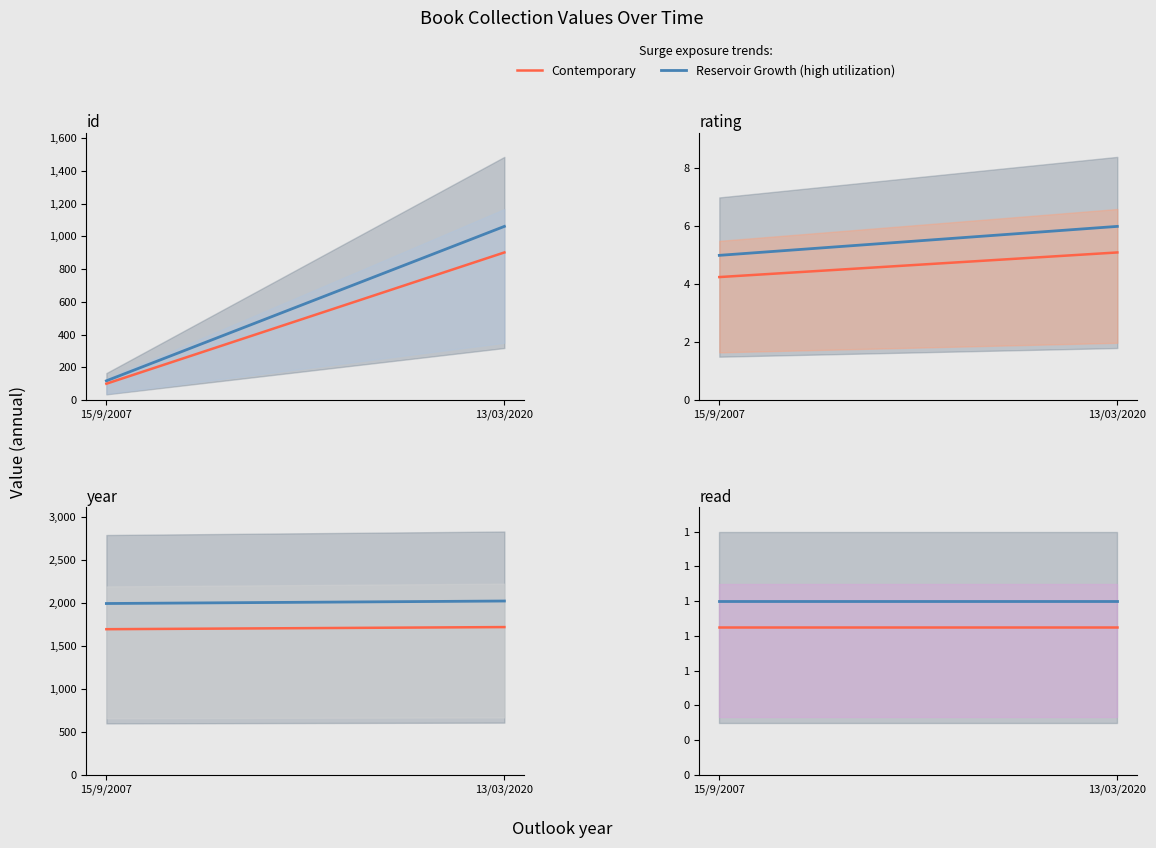

The rating series shows 8 at 15/9/2007. True or false?

False